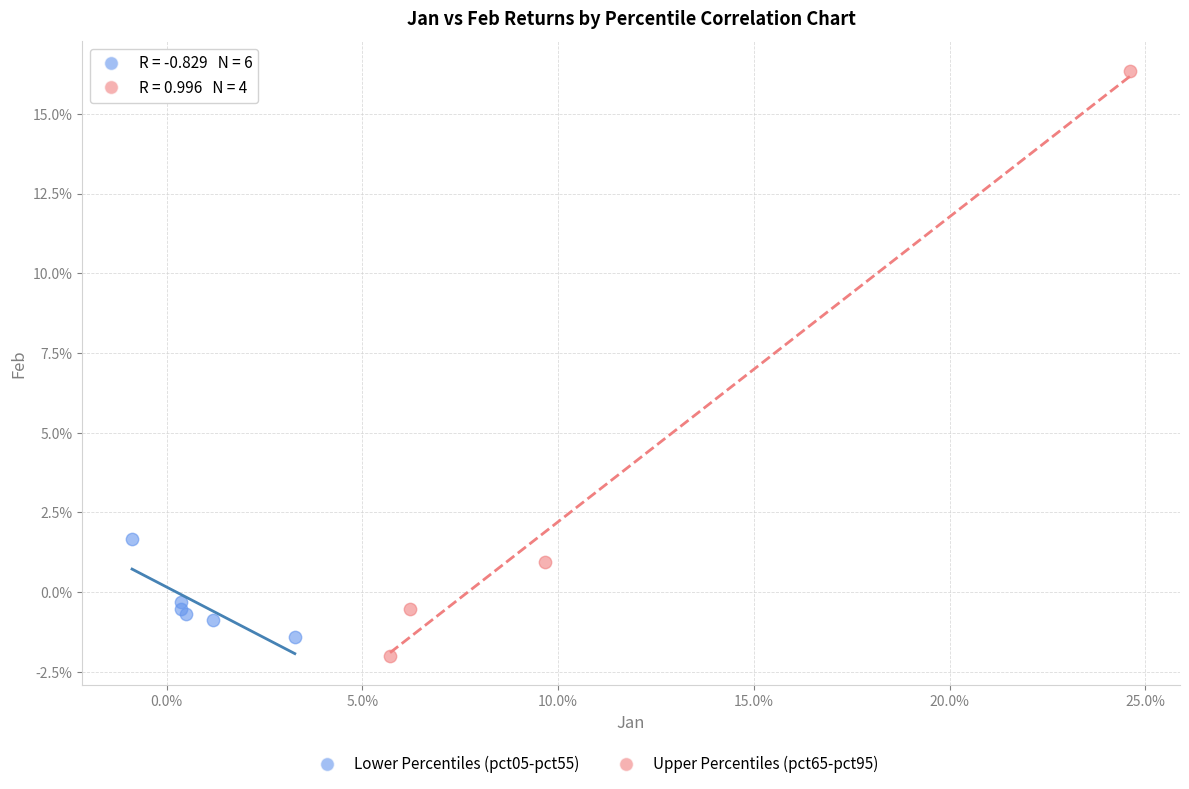

Which series contains the highest Y value?

Upper Percentiles (pct65-pct95)